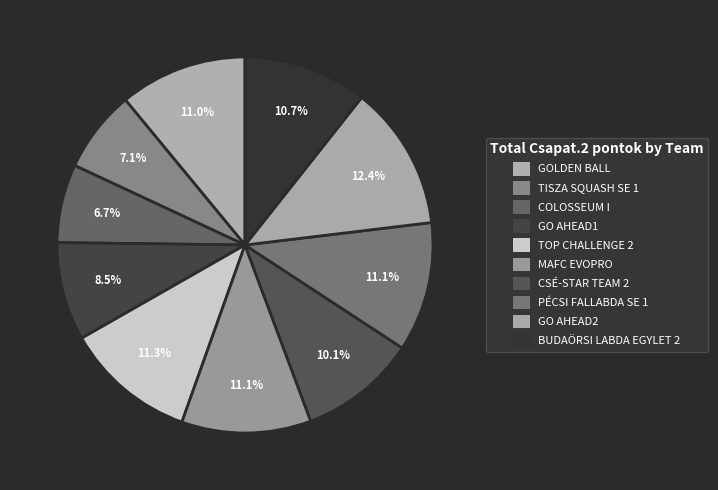

How many slices are in this pie chart?

10